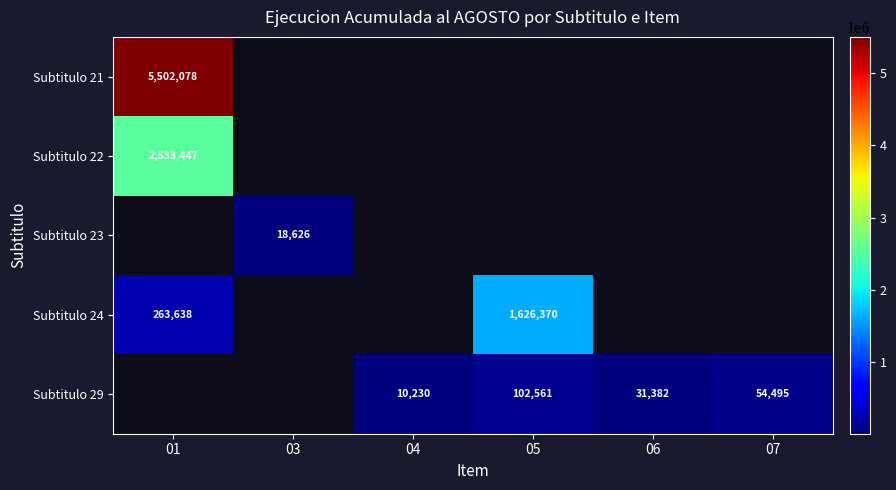

Is the value of Subtitulo 22 at 06 greater than the value of Subtitulo 29 at 06?

No